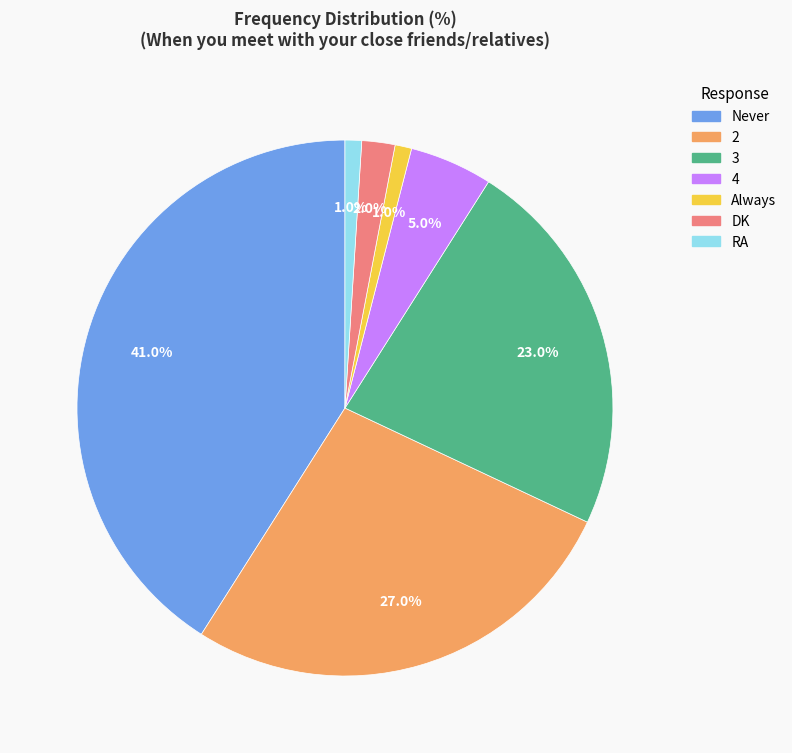

Which has a higher value, 3 or DK?

3